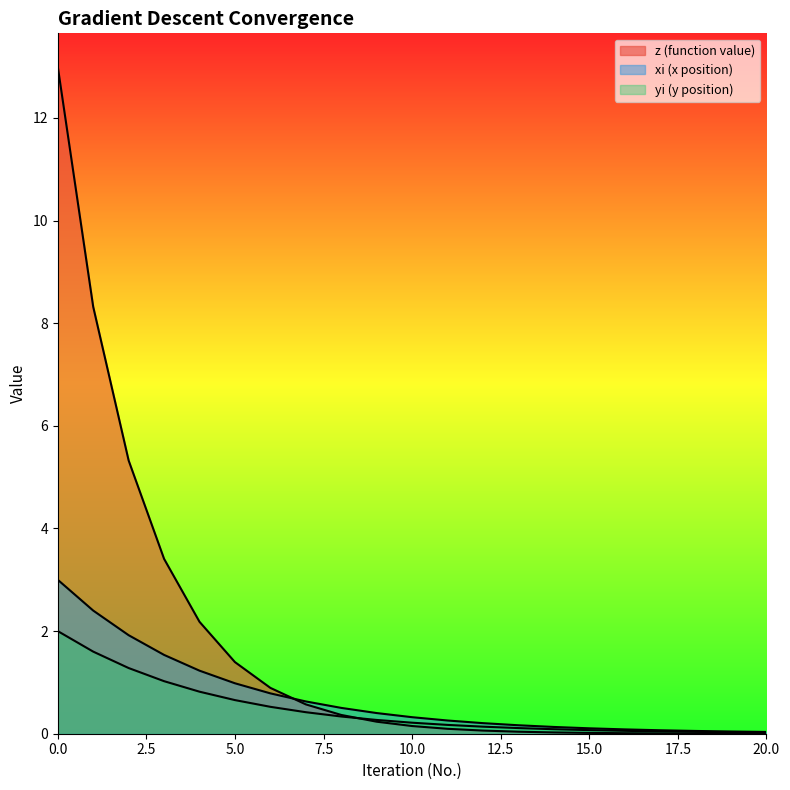

The value of yi at 10 is 0.3. True or false?

True